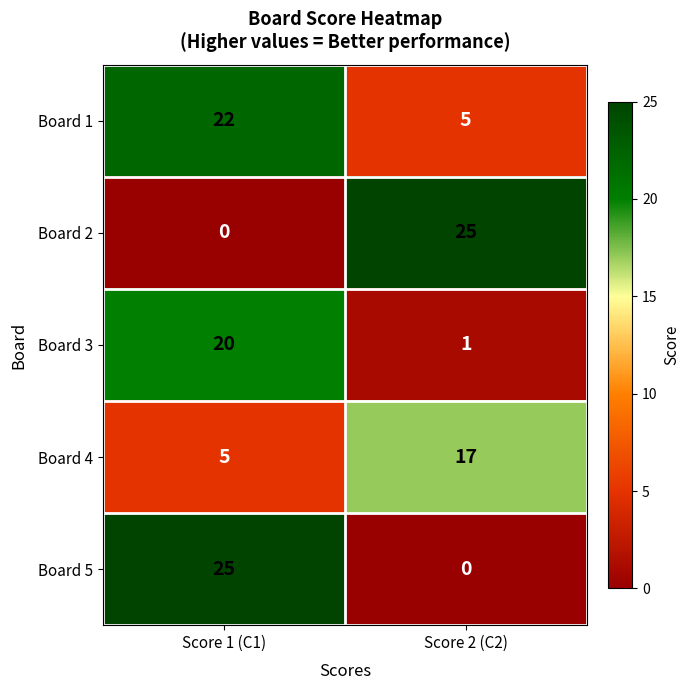

Where is Board 4 nearest to the value 11?

Score 1 (C1)